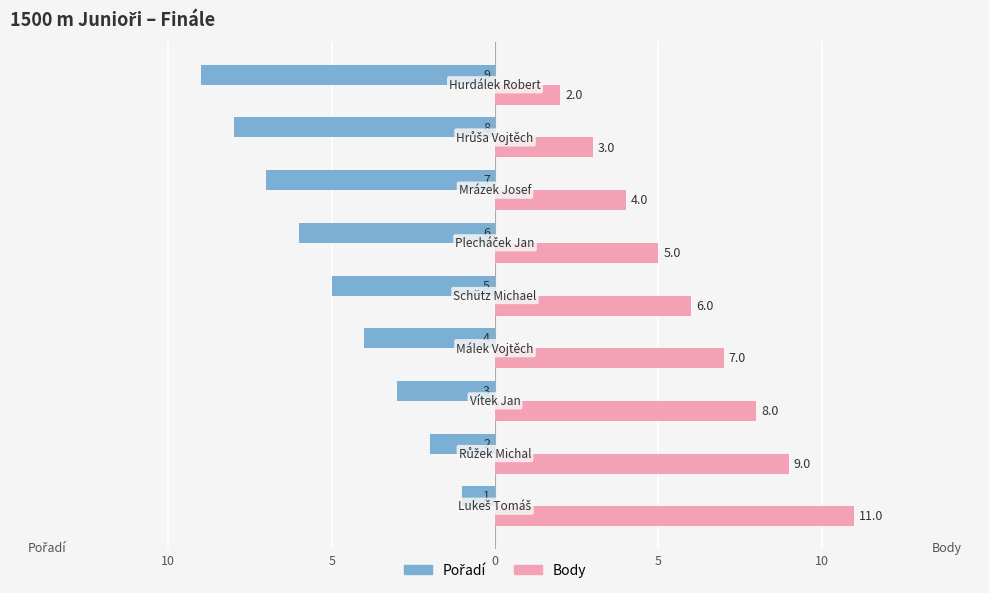

Reading right to left, what are all the values shown in this chart?

Pořadí: -9	-8	-7	-6	-5	-4	-3	-2	-1
Body: 2	3	4	5	6	7	8	9	11